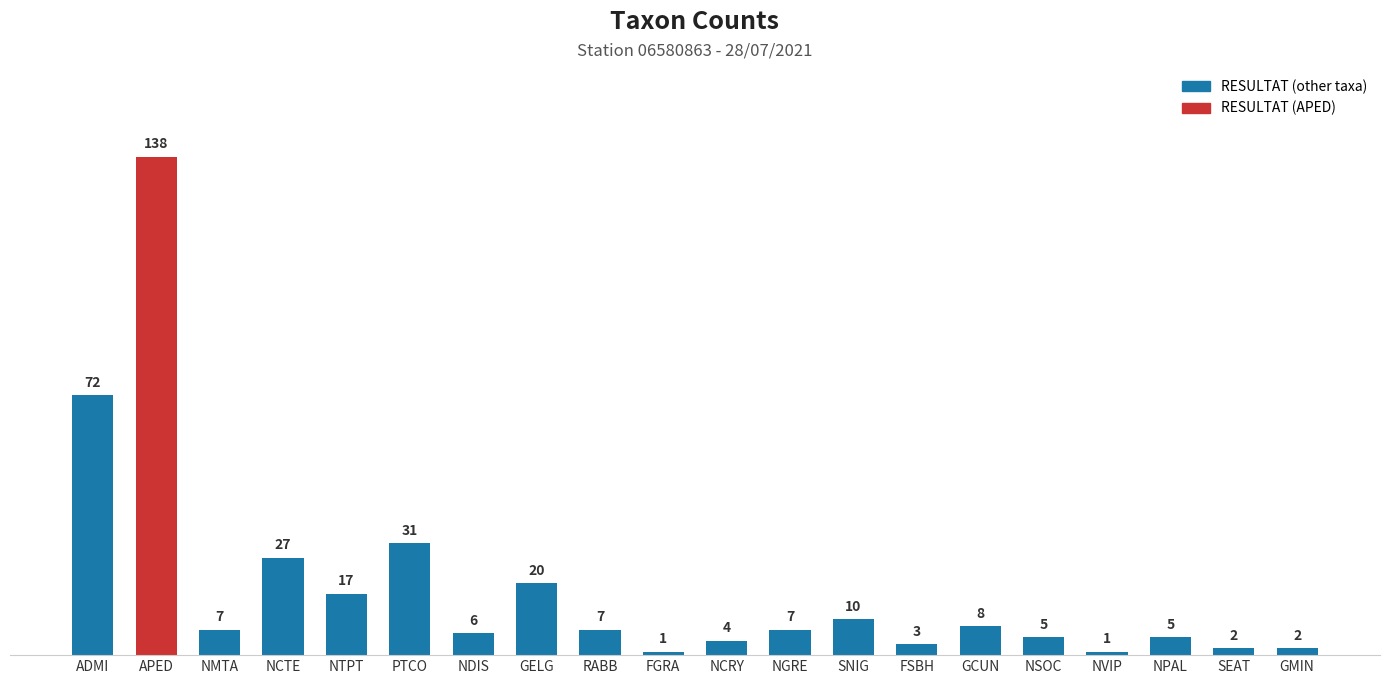

What is the value of the 12th bar from the left?

7